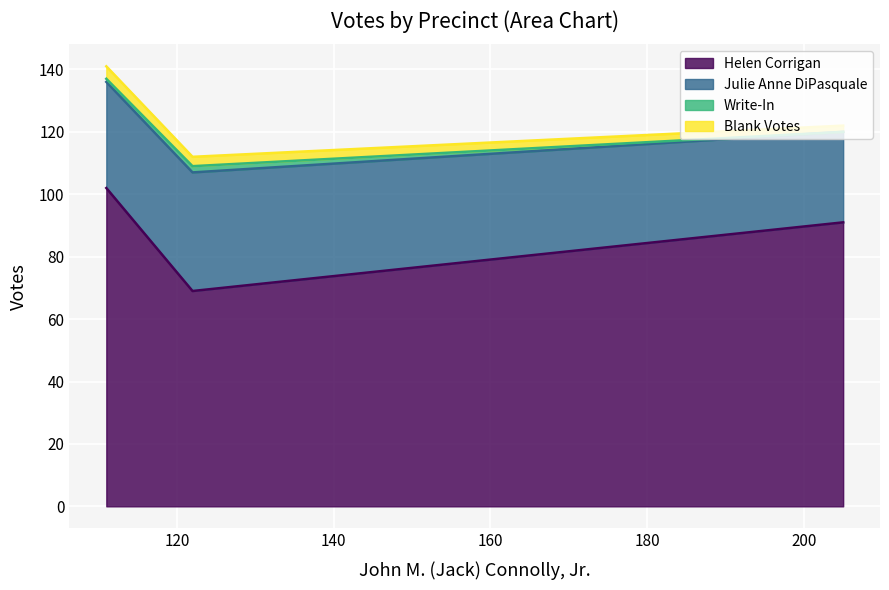

How many data points does each series have?

3